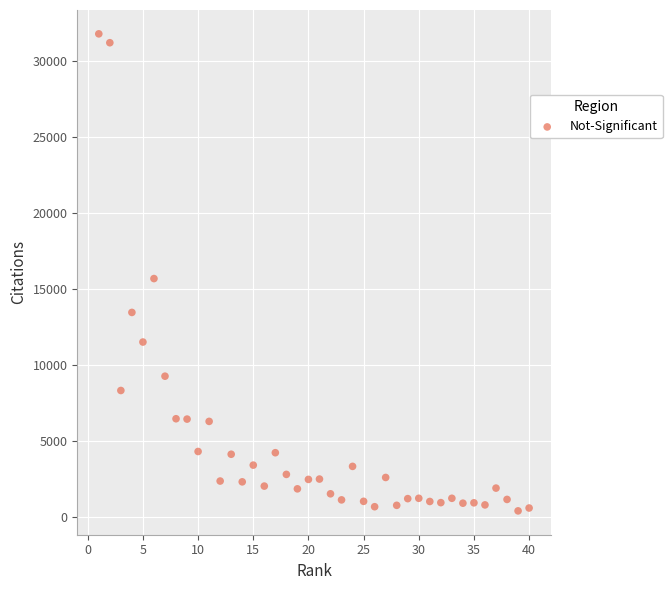

What is the range of X values (max minus min)?

39